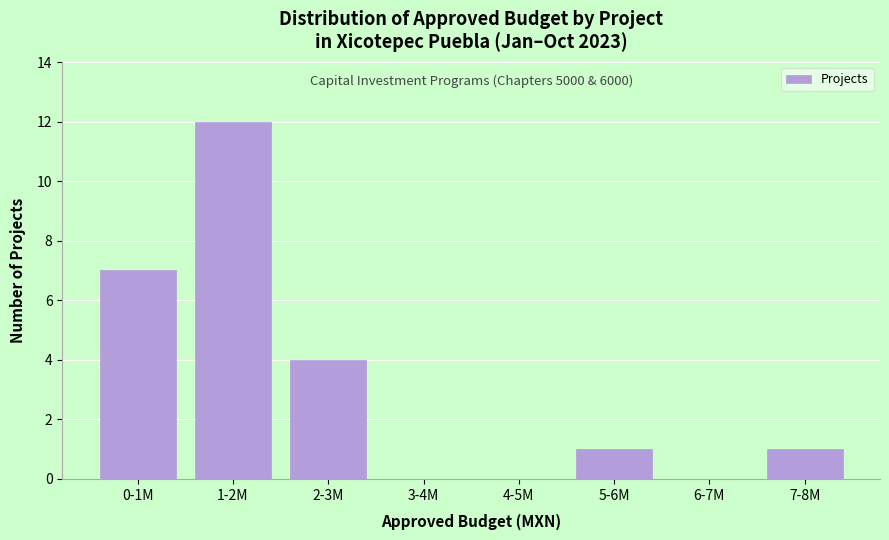

Reading left to right, transcribe all the data shown in this chart.

0-1M=7	1-2M=12	2-3M=4	3-4M=0	4-5M=0	5-6M=1	6-7M=0	7-8M=1